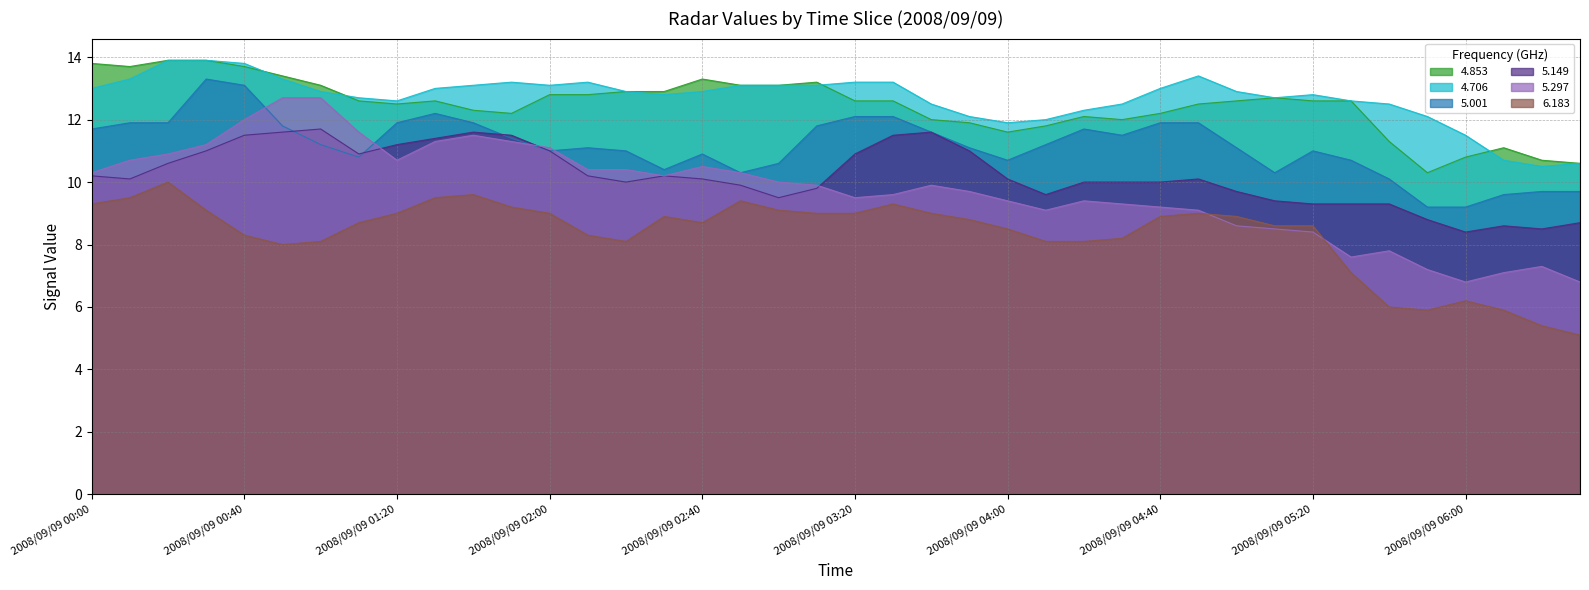

What is the total value across all series at 2008/09/09 00:00?

68.3